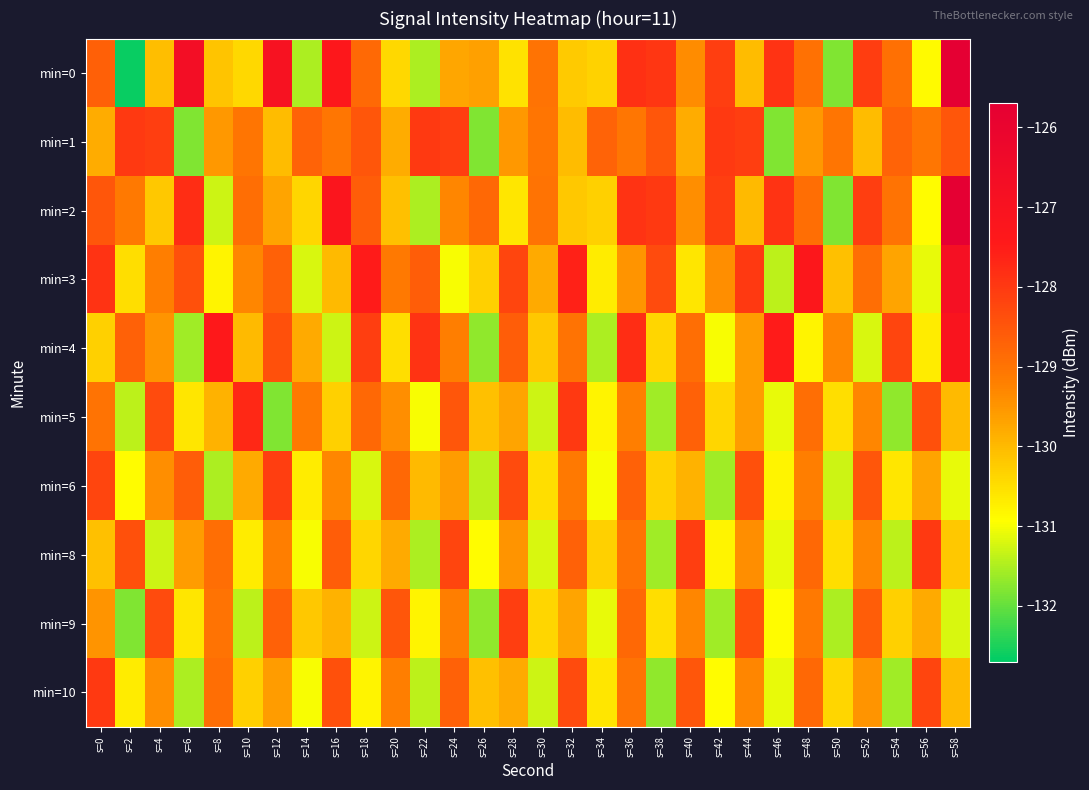

Which label corresponds to the largest value in the chart?

s=58